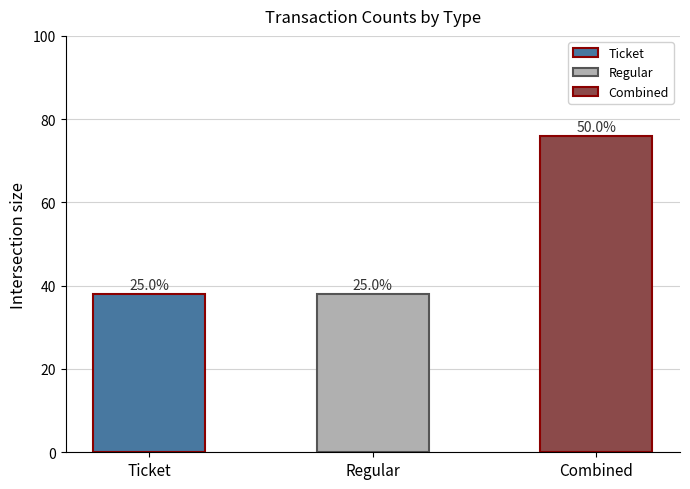

What is the value of the 2nd bar from the left?

38